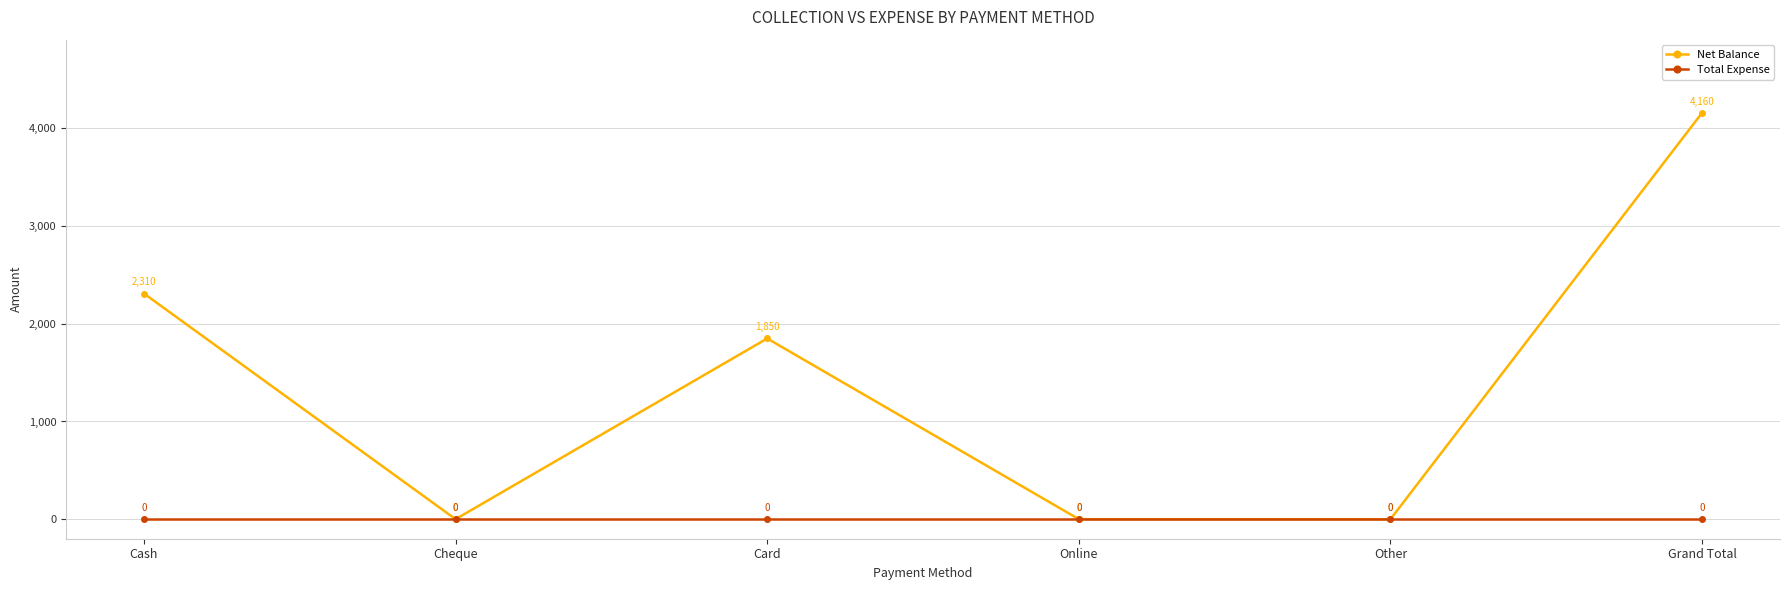

Count the Net Balance values in the range 0 to 2310.

5